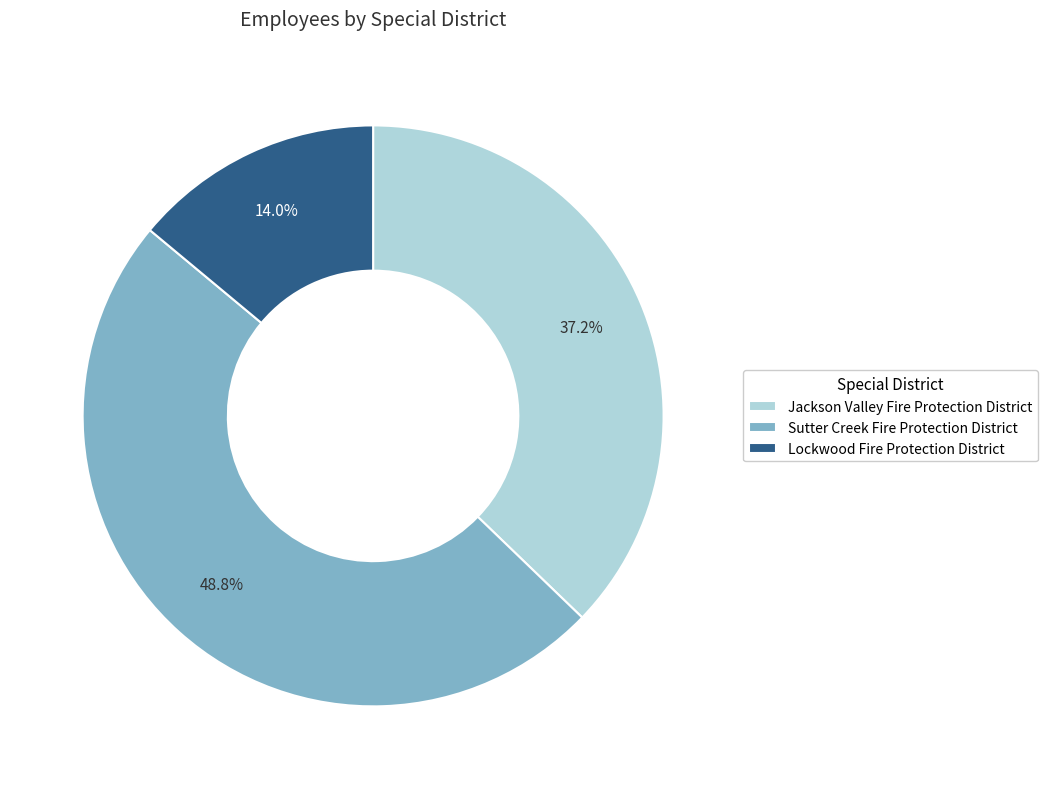

Between Jackson Valley Fire Protection District and Sutter Creek Fire Protection District, which is larger?

Sutter Creek Fire Protection District